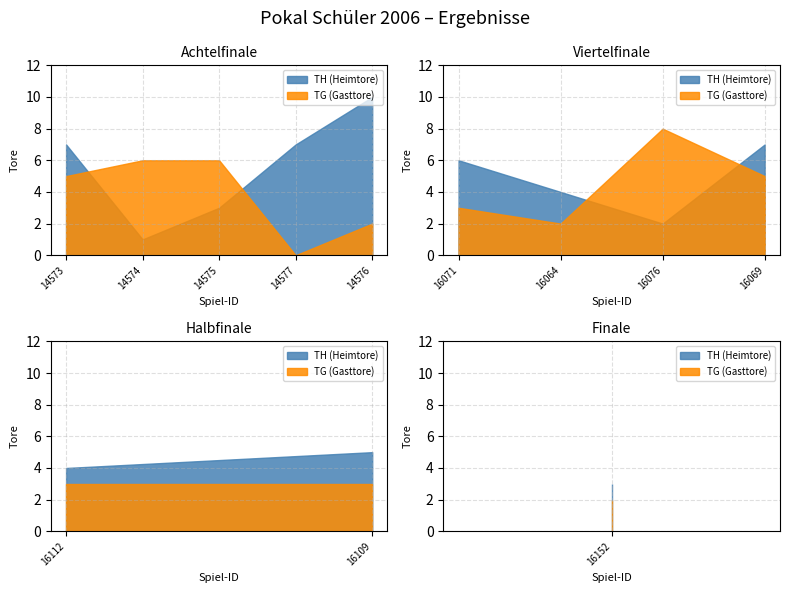

How many data points in TG are above 3?

5